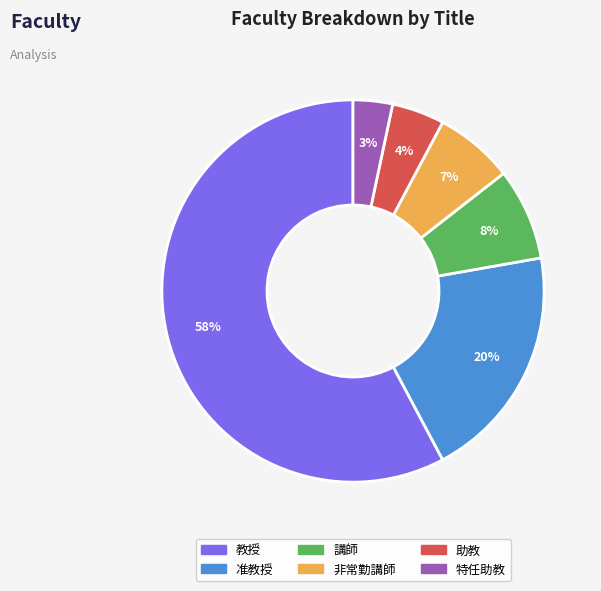

To the nearest percent, what is the average slice percentage?

17%